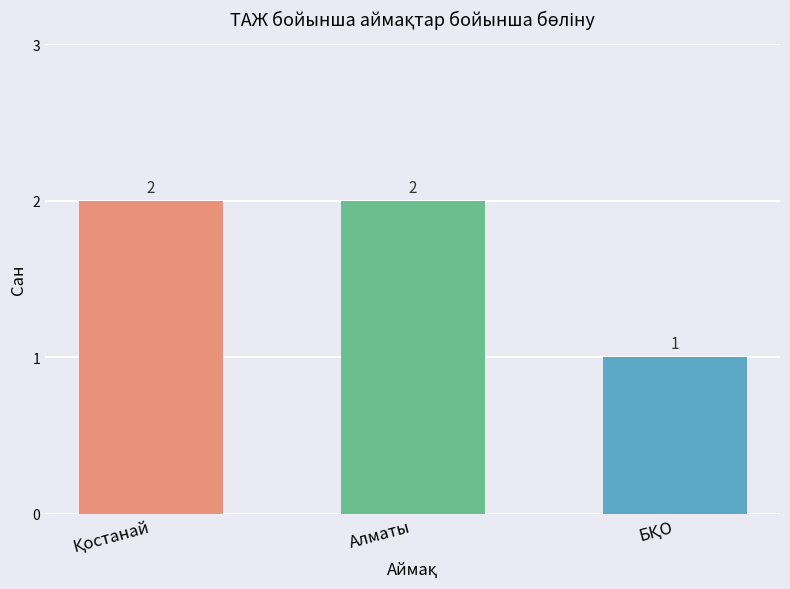

What is the label of the 2nd bar from the left?

Алматы